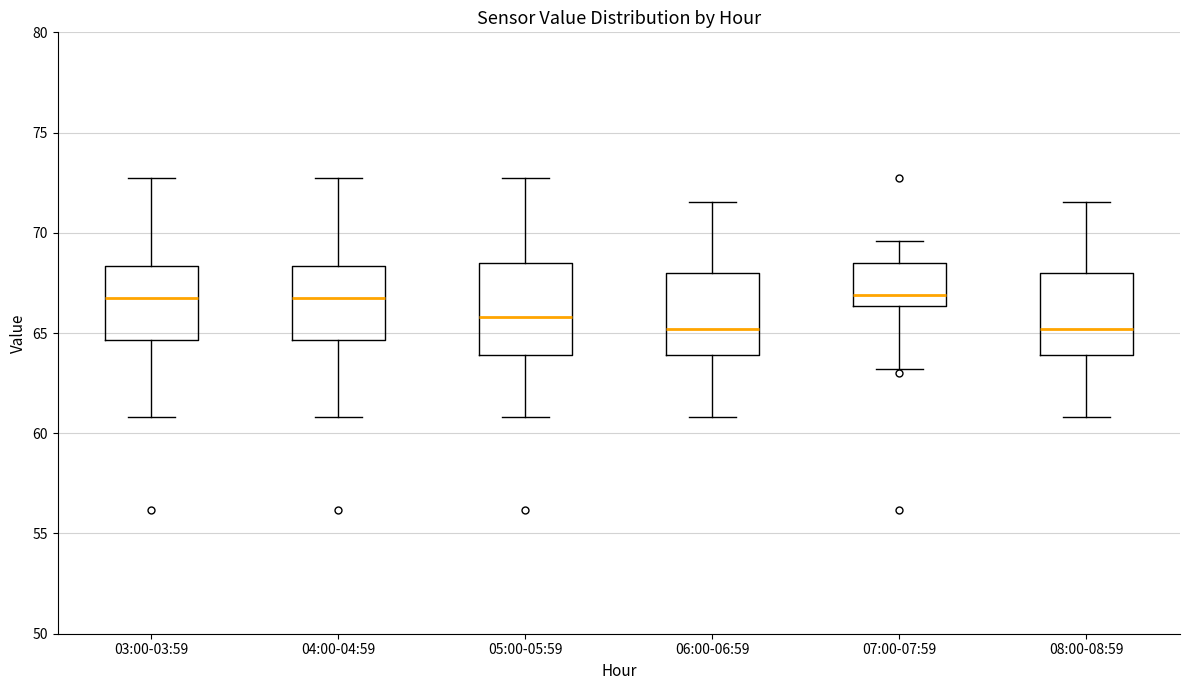

Reading left to right, transcribe this box plot: for each box, give where its median line is, the range the box spans, and where its two whiskers end, as read against the y-axis. The values are not printed on the chart, so give them approximately, as read against the axis.

03:00-03:59: median 67.0, box 64.5 to 68.5, whiskers 61.0 to 73.0
04:00-04:59: median 67.0, box 64.5 to 68.5, whiskers 61.0 to 73.0
05:00-05:59: median 66.0, box 64.0 to 68.5, whiskers 61.0 to 73.0
06:00-06:59: median 65.0, box 64.0 to 68.0, whiskers 61.0 to 71.5
07:00-07:59: median 67.0, box 66.5 to 68.5, whiskers 63.0 to 69.5
08:00-08:59: median 65.0, box 64.0 to 68.0, whiskers 61.0 to 71.5